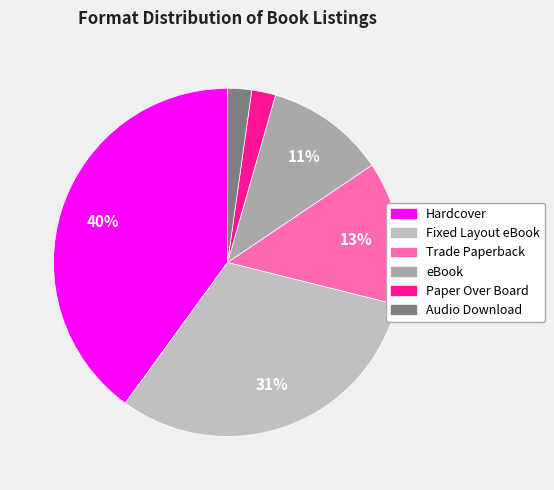

How many segments does this pie chart have?

6